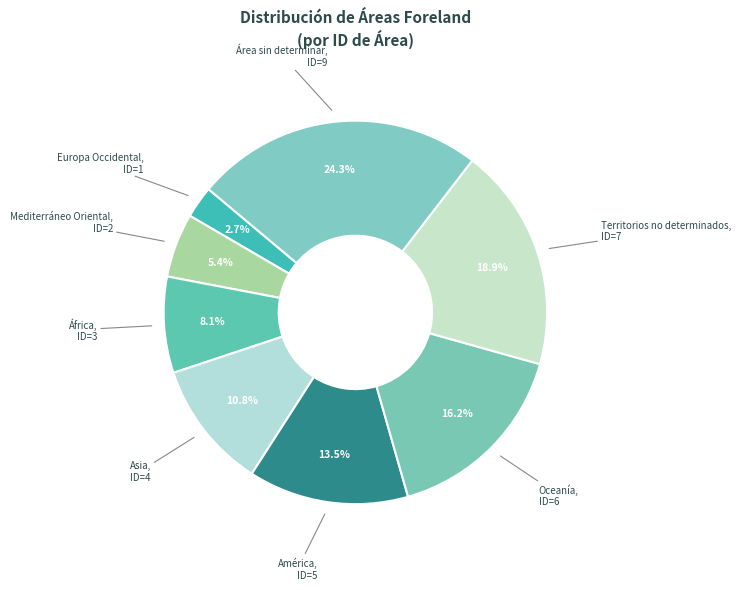

Is África the majority of the pie?

No